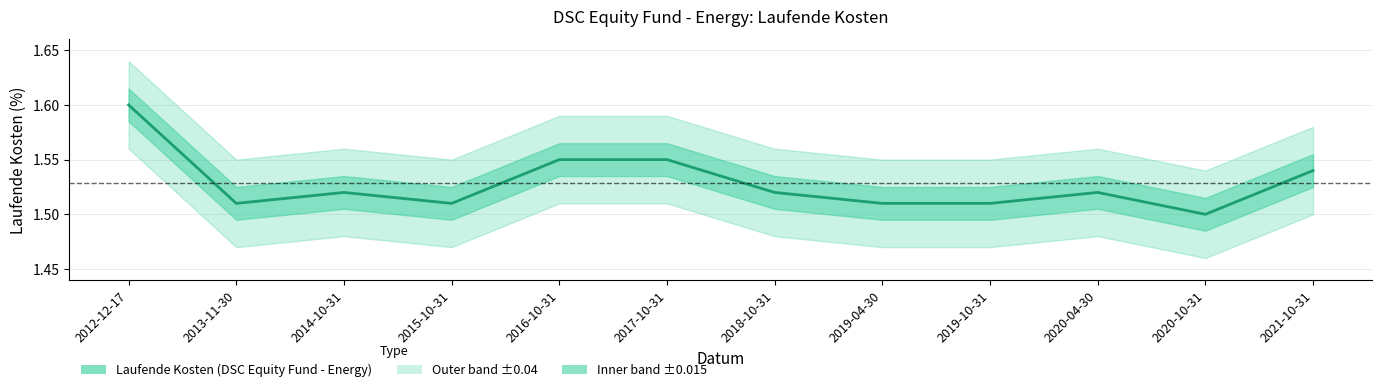

Rank the categories by value from highest to lowest.

2012-12-17, 2016-10-31, 2017-10-31, 2021-10-31, 2014-10-31, 2018-10-31, 2020-04-30, 2013-11-30, 2015-10-31, 2019-04-30, 2019-10-31, 2020-10-31